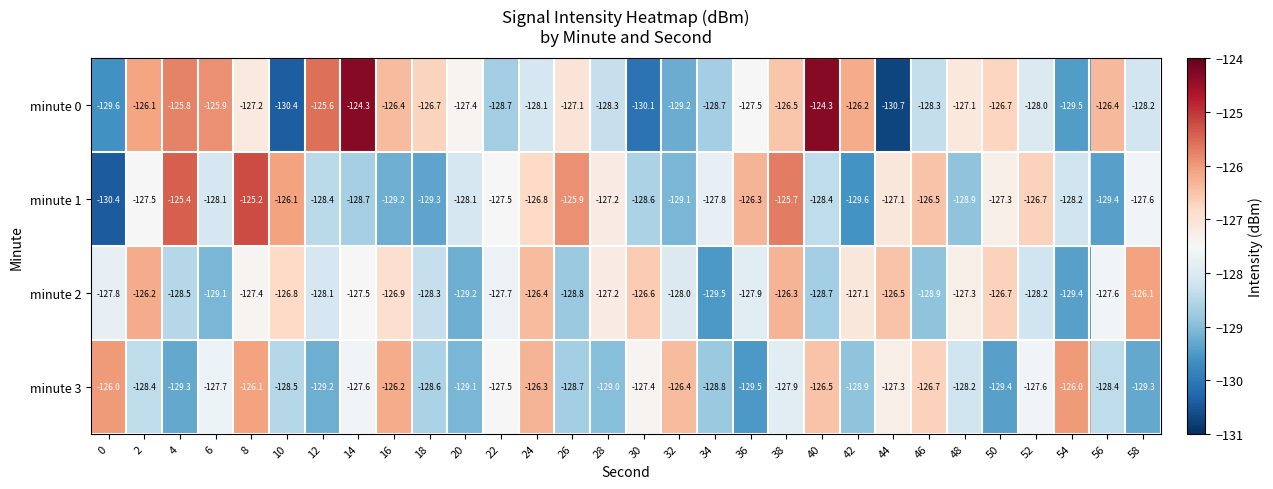

What is the difference between the maximum and second lowest values in the minute 0 series?

6.1